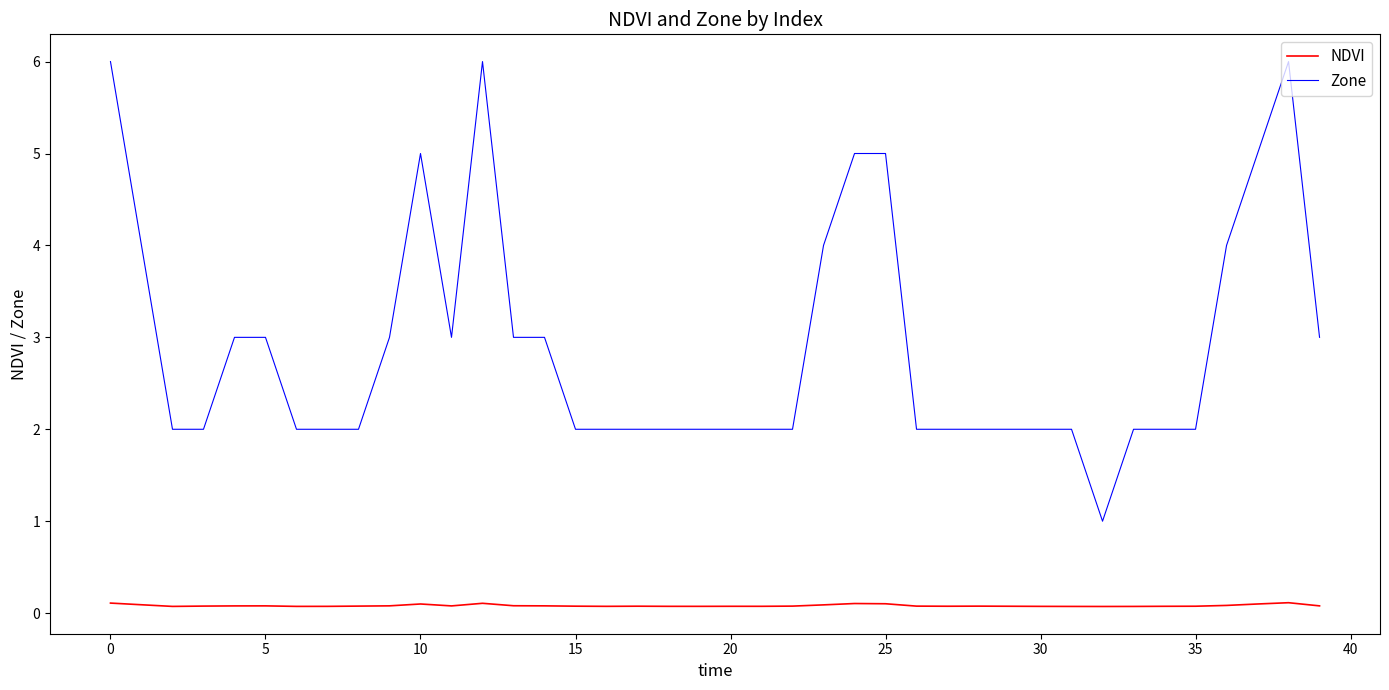

True or false: Zone and NDVI cross at least once.

False